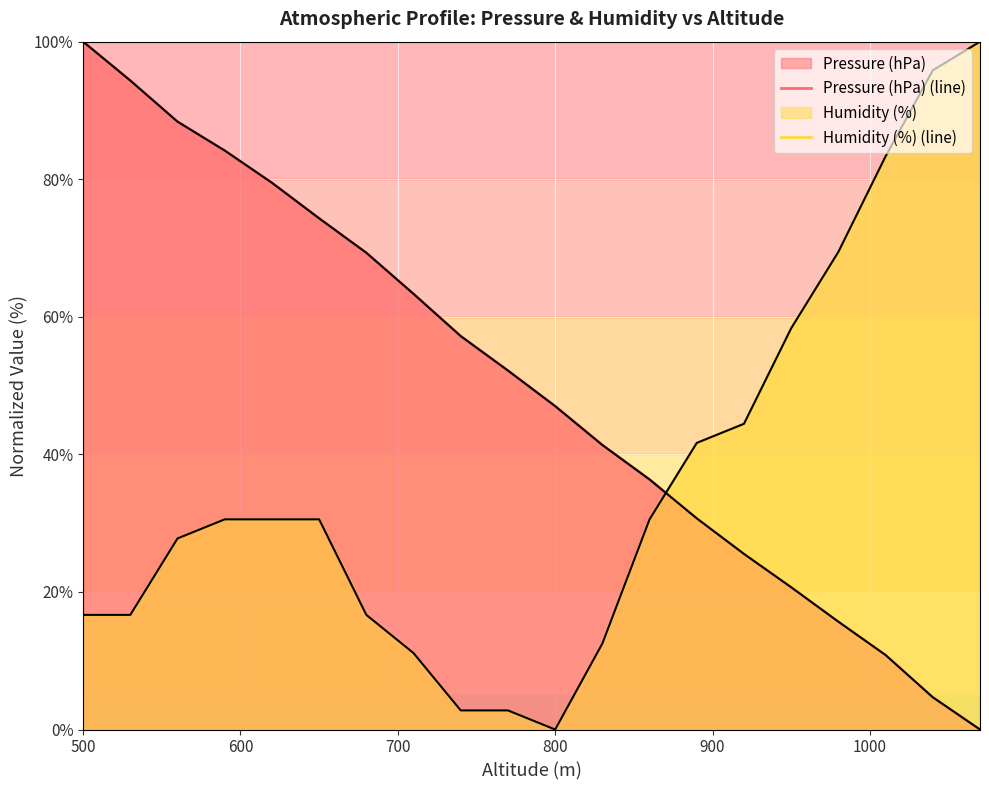

The value of Humidity (%) (line) at 800 is 18.8. True or false?

False